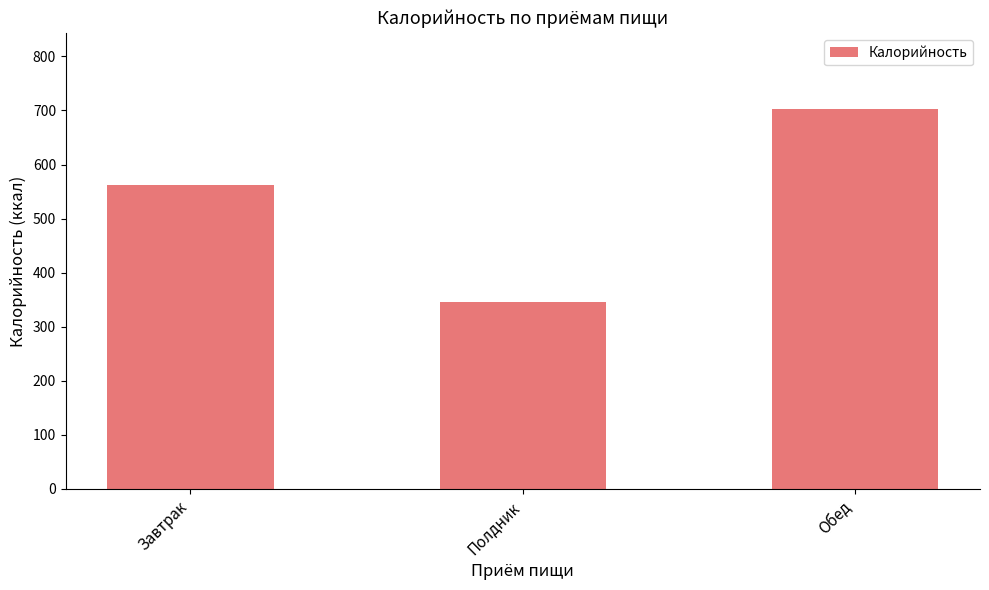

What is the difference between the maximum and minimum values?

357